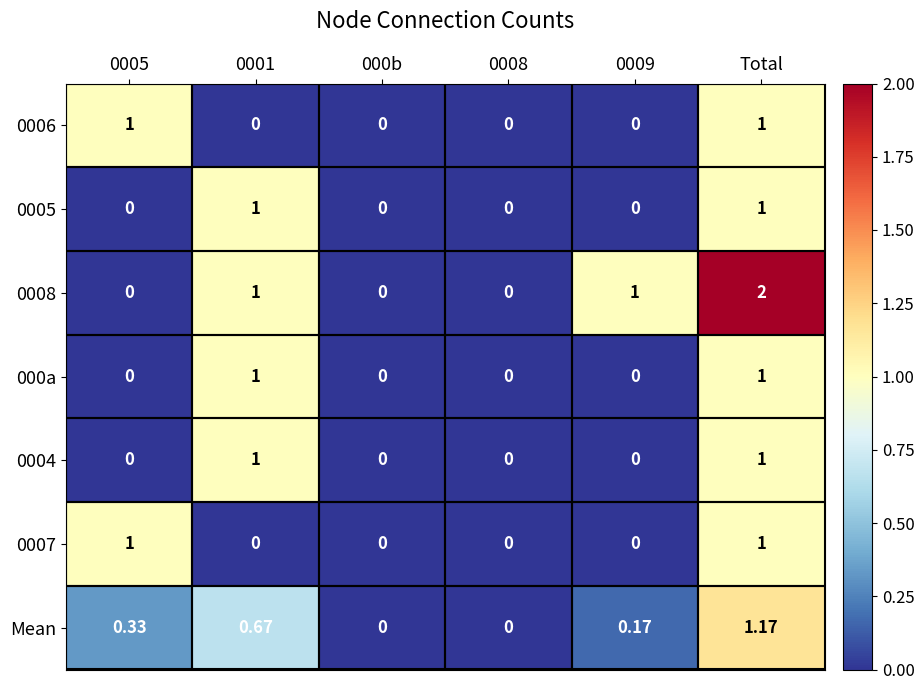

At which category is the sum across all series the highest?

Total